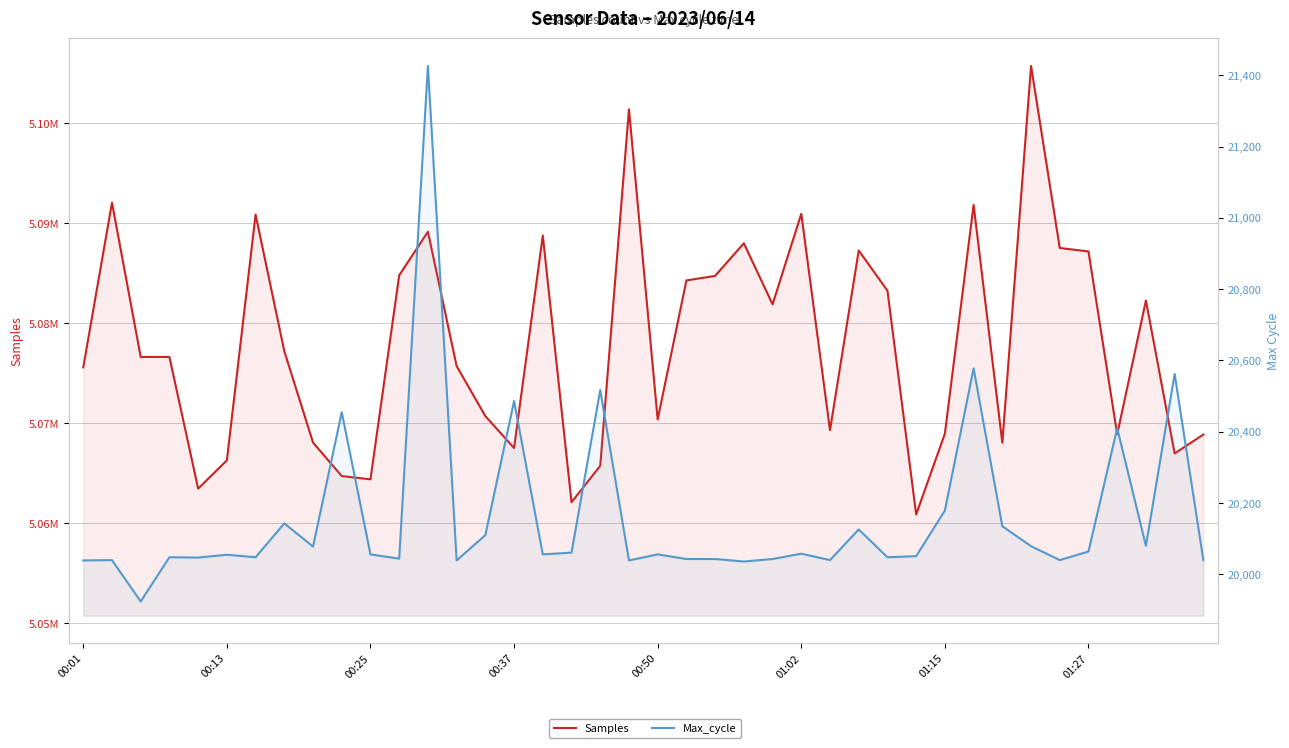

What are all the series names shown in the legend?

Samples, Max_cycle